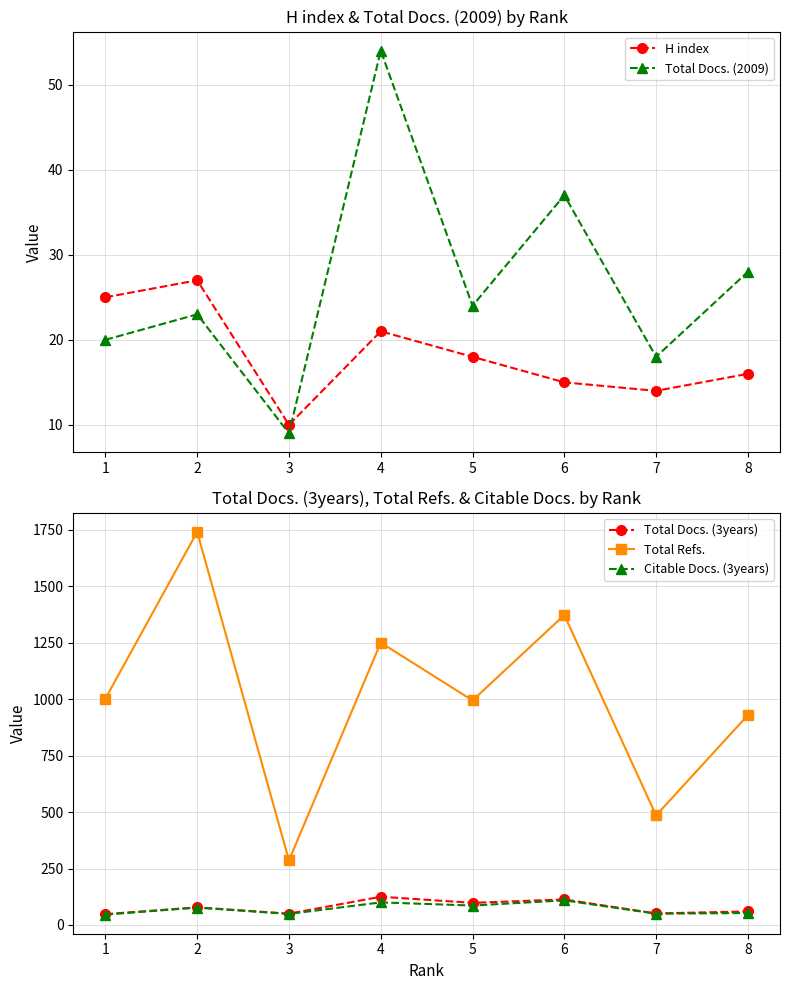

What is the greatest value displayed?

1740